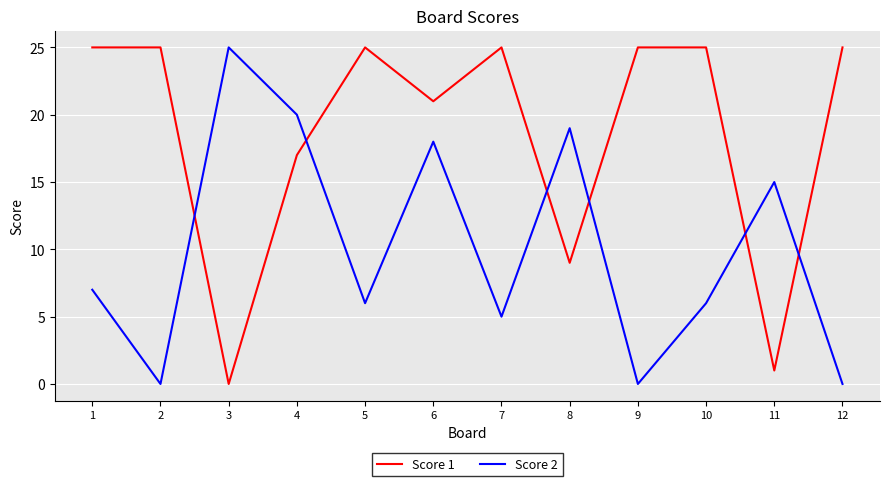

What is the greatest value displayed?

25